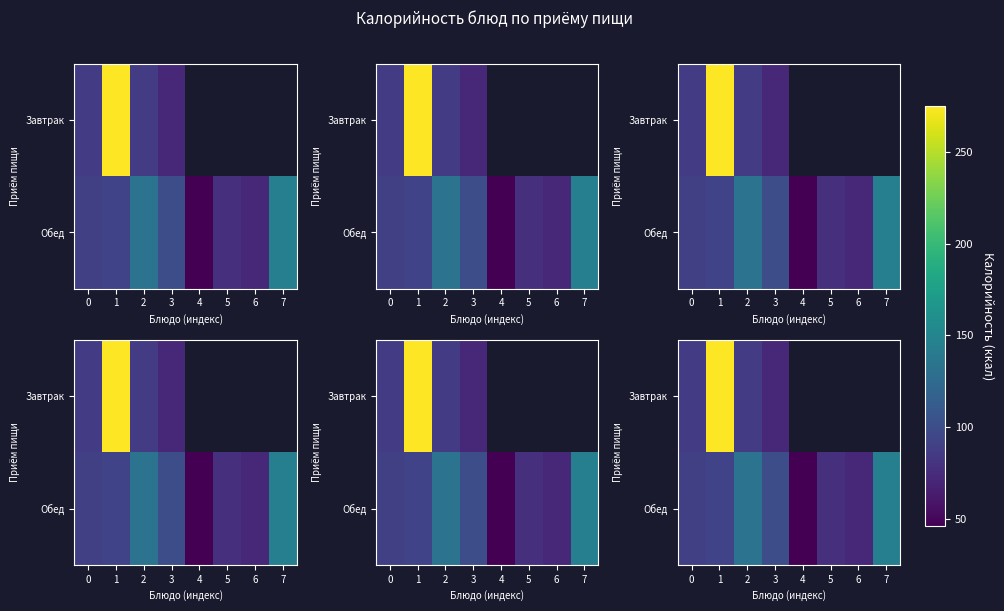

Is the value of Завтрак at 3 greater than the value of Обед at 1?

No